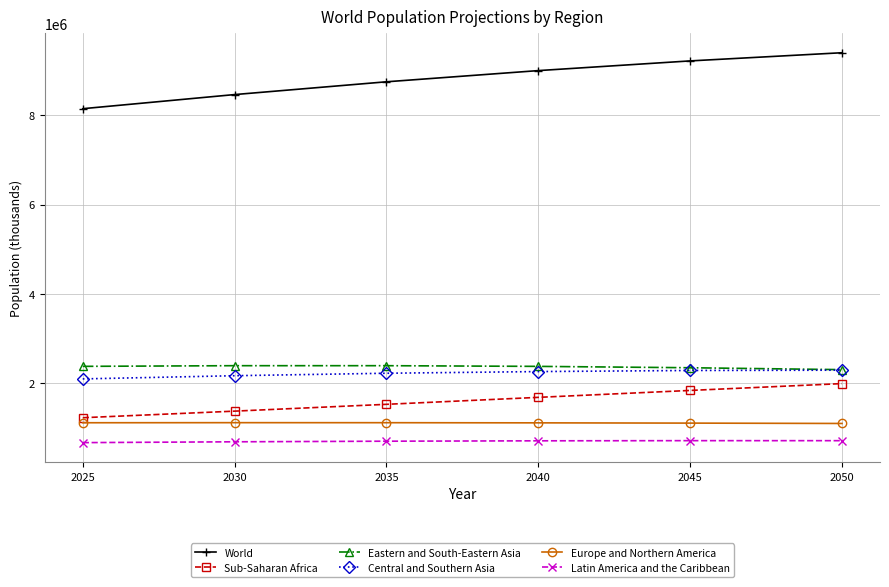

What is the average value of the Eastern and South-Eastern Asia series?

2369966.7